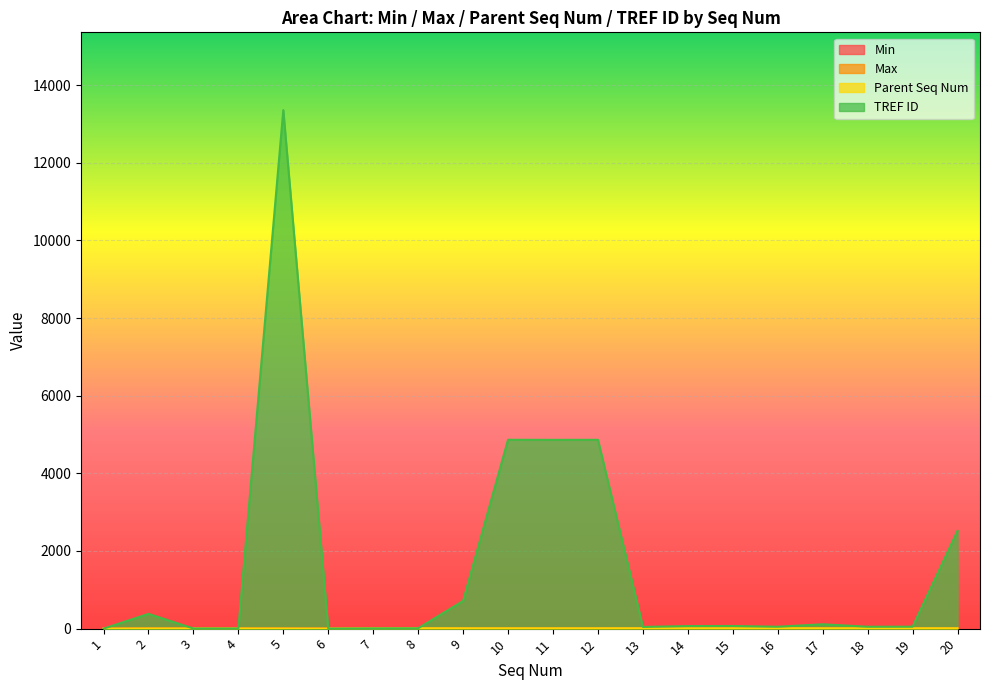

Which series has the largest total across all categories?

TREF ID